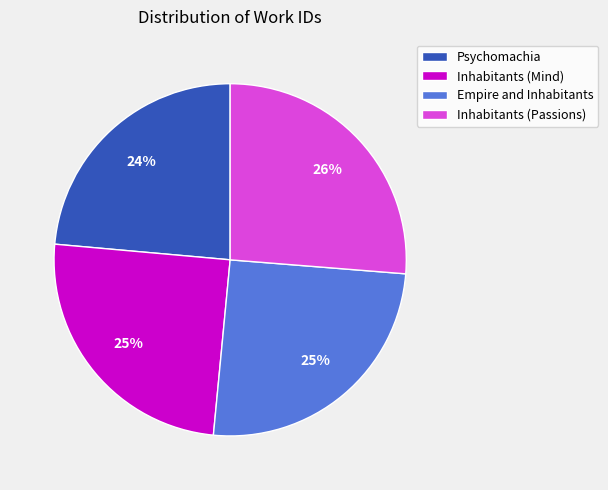

Which slice is the largest?

Inhabitants (Passions)